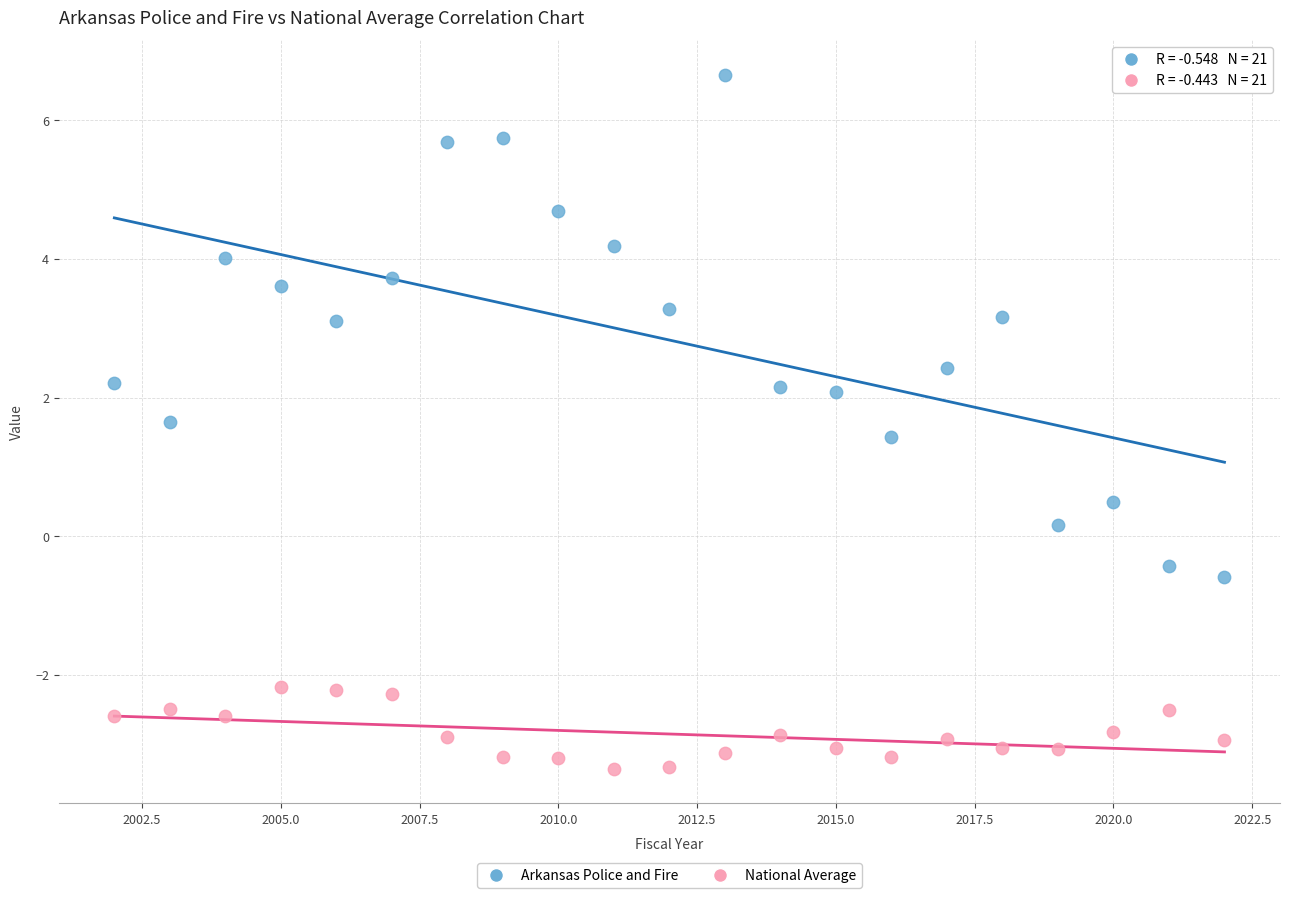

Which series reaches the maximum Y coordinate?

Arkansas Police and Fire